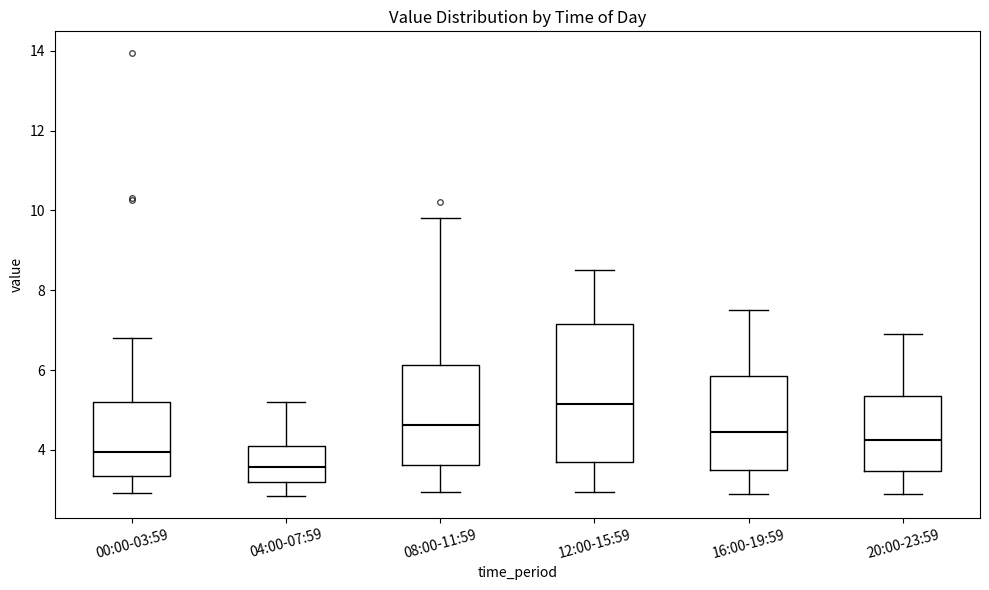

Reading left to right, transcribe this box plot: for each box, give where its median line is, the range the box spans, and where its two whiskers end, as read against the y-axis. The values are not printed on the chart, so give them approximately, as read against the axis.

00:00-03:59: median 4.0, box 3.4 to 5.2, whiskers 3.0 to 6.8
04:00-07:59: median 3.6, box 3.2 to 4.2, whiskers 2.8 to 5.2
08:00-11:59: median 4.6, box 3.6 to 6.2, whiskers 3.0 to 9.8
12:00-15:59: median 5.2, box 3.6 to 7.2, whiskers 3.0 to 8.6
16:00-19:59: median 4.4, box 3.4 to 5.8, whiskers 3.0 to 7.6
20:00-23:59: median 4.2, box 3.4 to 5.4, whiskers 3.0 to 7.0